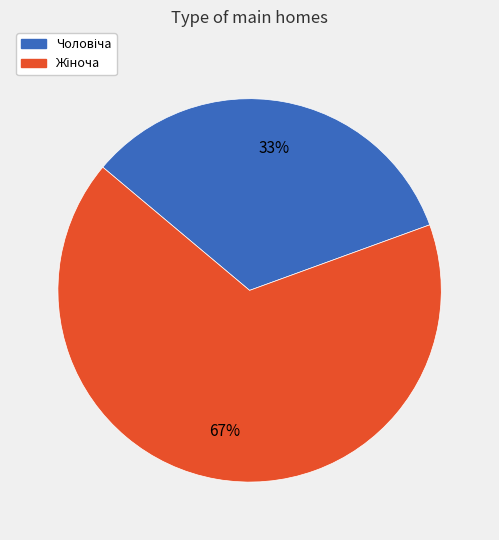

Does any single category account for the majority?

Yes